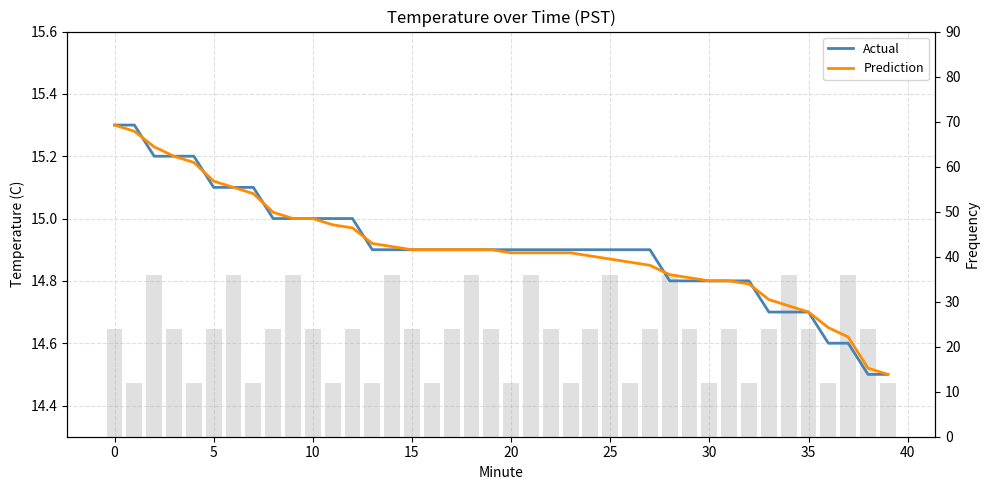

The Prediction series shows 20.8 at 14. True or false?

False